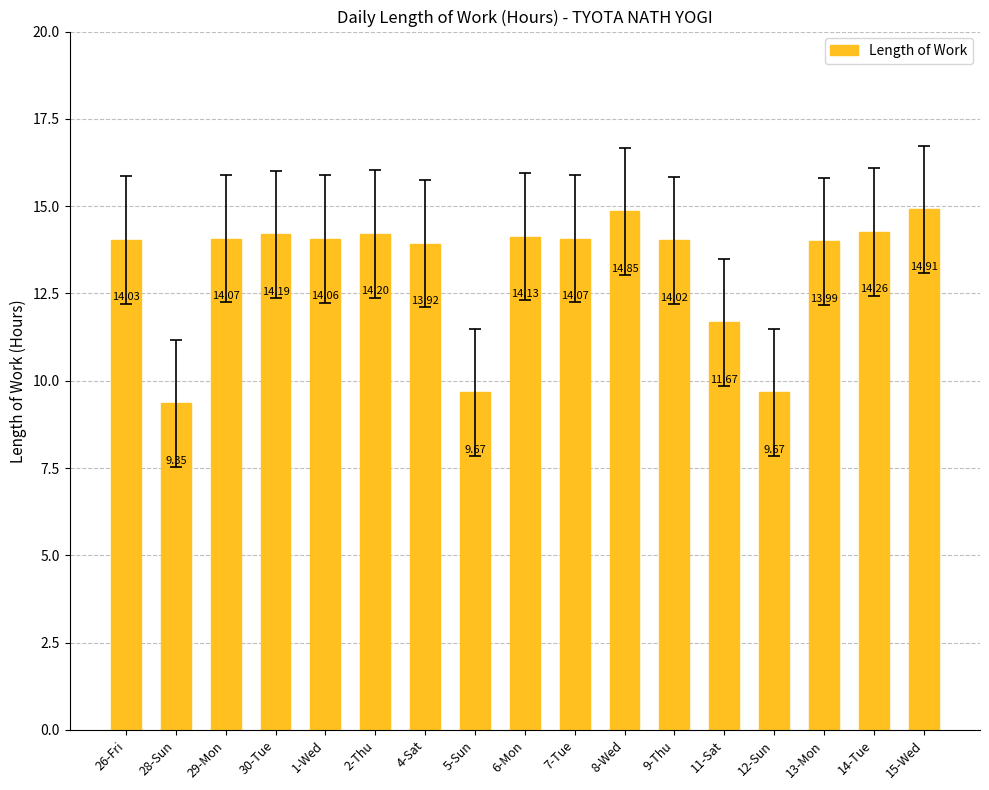

What is the ratio of the value at 4-Sat to the value at 2-Thu?

1.0